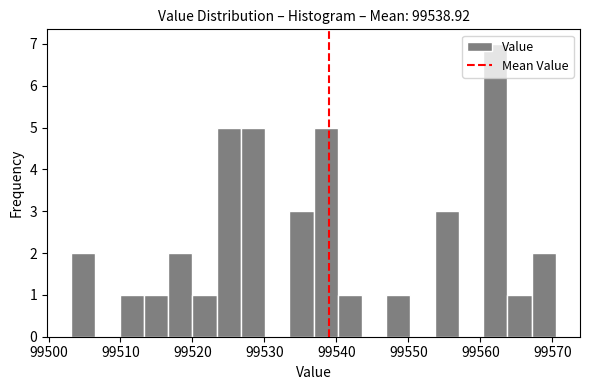

Around what value on the x-axis is the tallest bar? Give the approximate position of its centre, as read against the axis.

99562